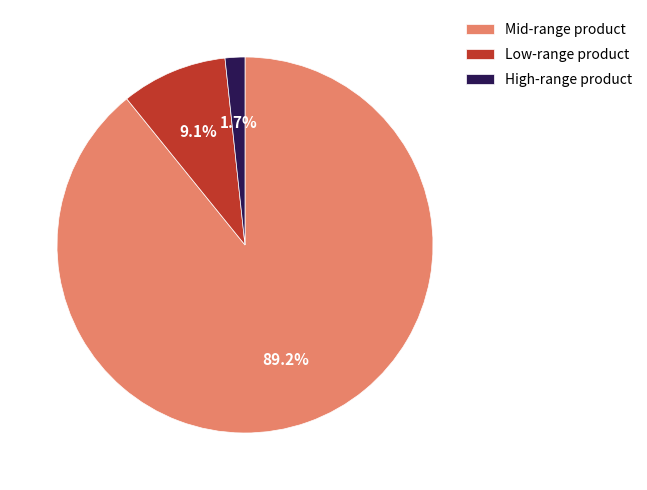

Is there a majority slice in this chart?

Yes